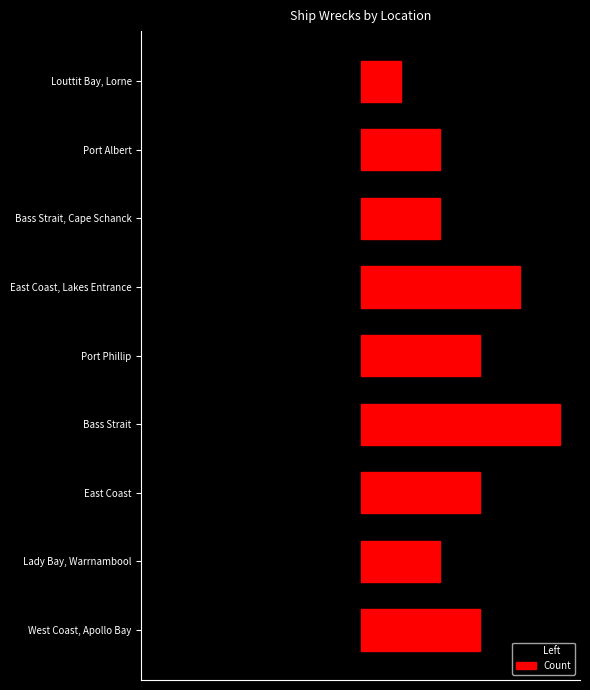

How many groups of bars are there?

9